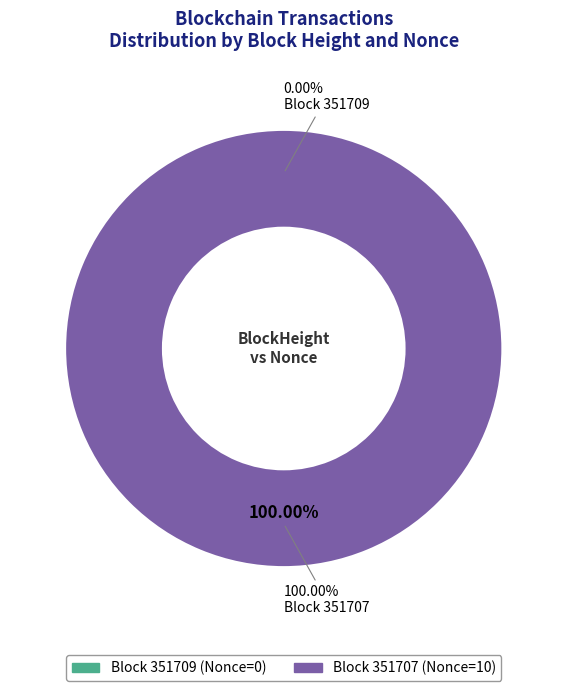

Which category accounts for the majority?

351707